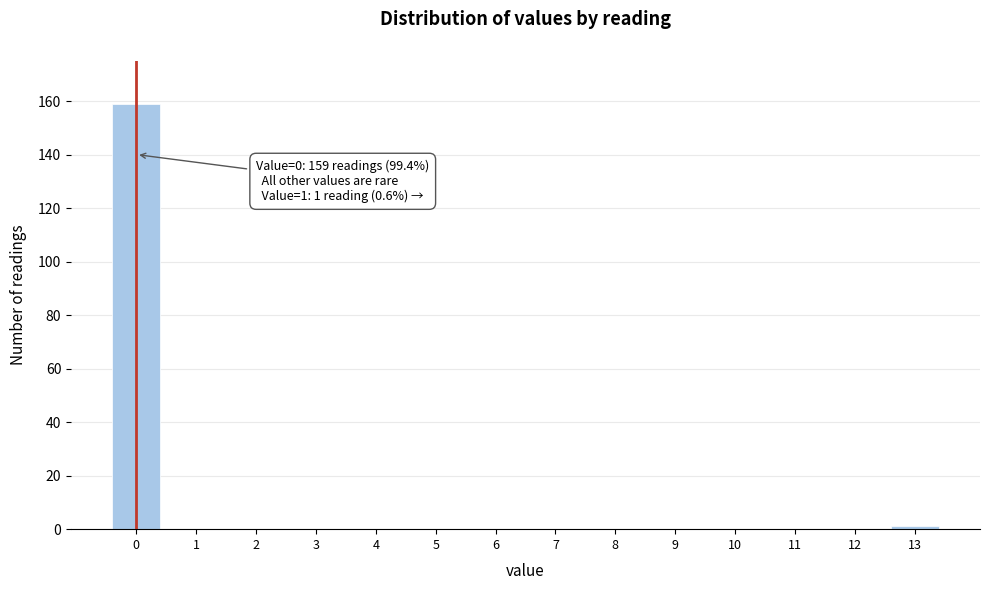

Reading left to right, extract all data points from this chart.

0=159	1=0	2=0	3=0	4=0	5=0	6=0	7=0	8=0	9=0	10=0	11=0	12=0	13=1